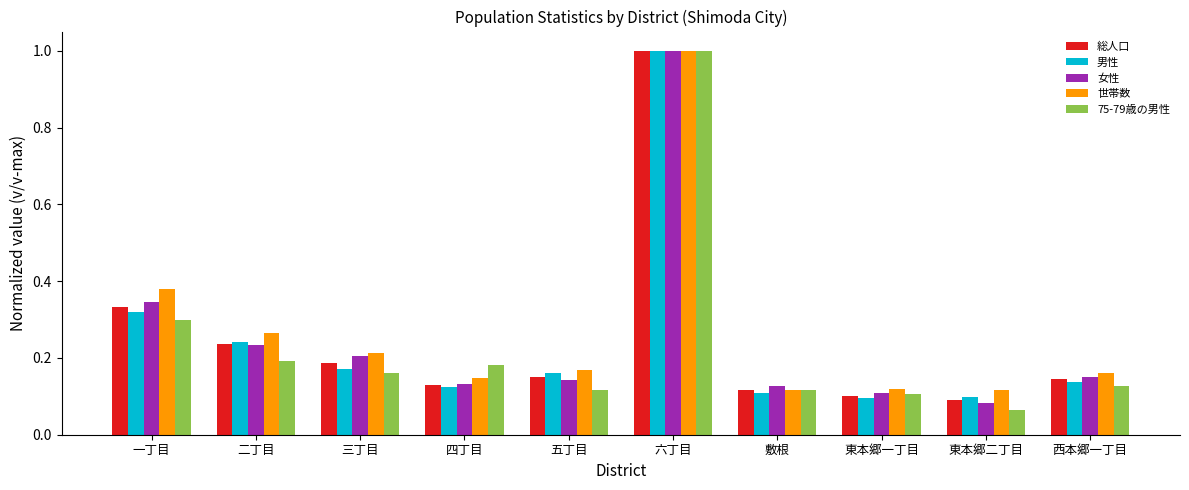

Count the 男性 values in the range 0 to 1.

10